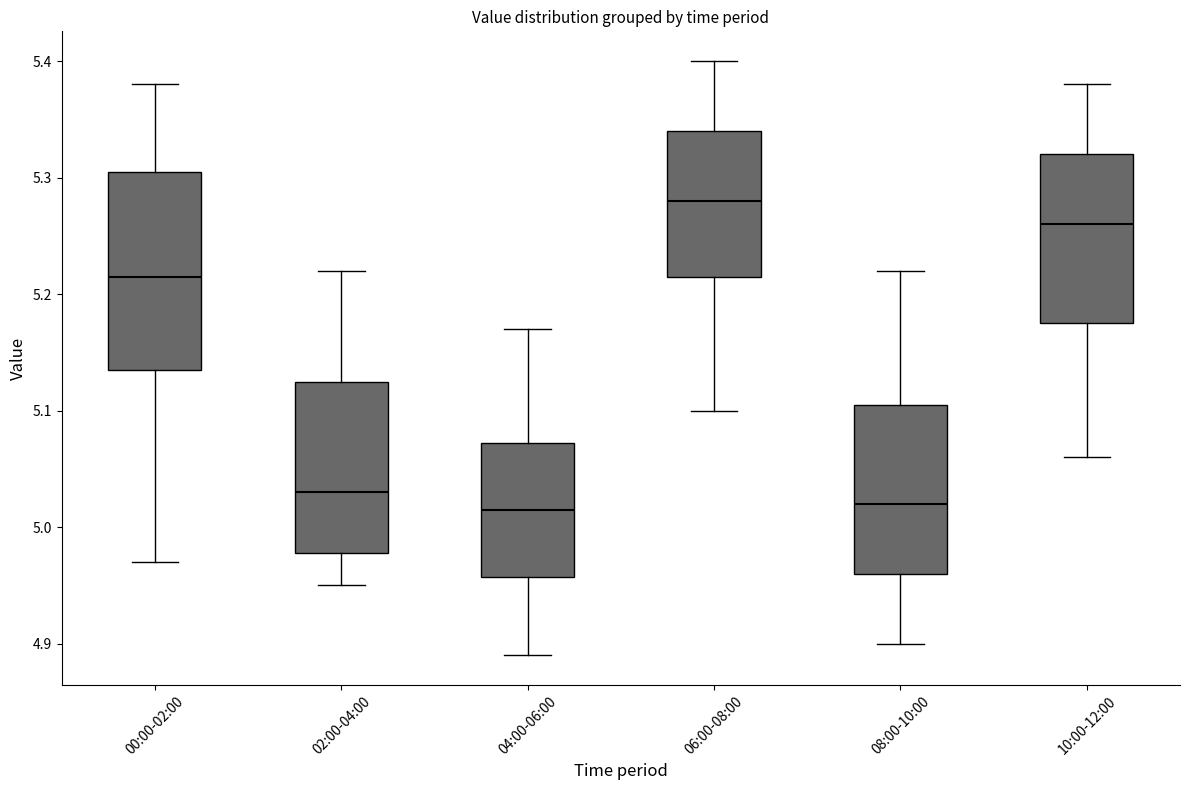

Which box has the highest median line?

06:00-08:00